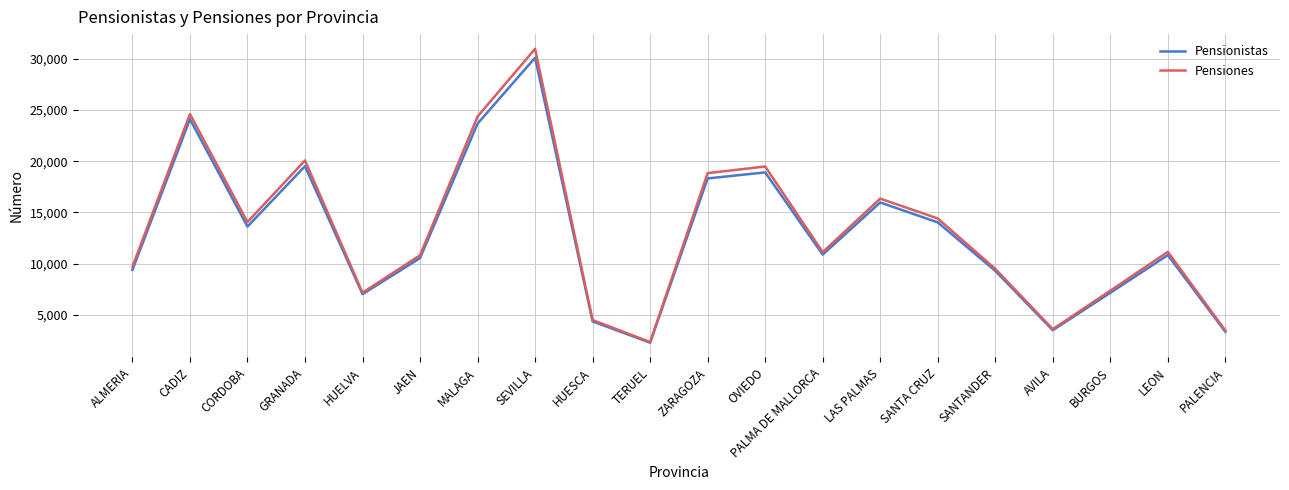

Which category has the lowest value in the Pensiones series?

TERUEL